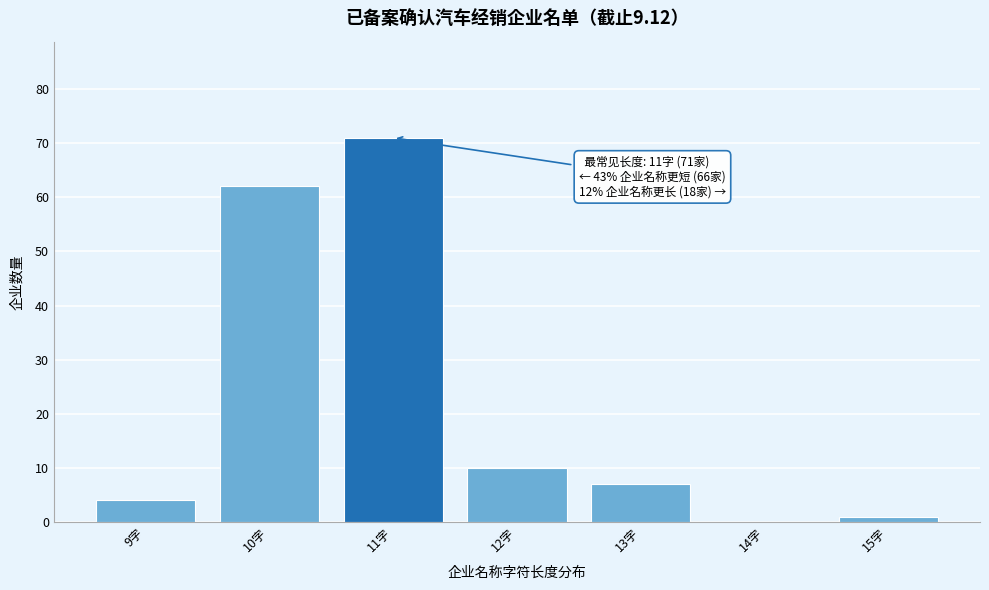

Over which range of the x-axis is the bar tallest?

10.5 to 11.5